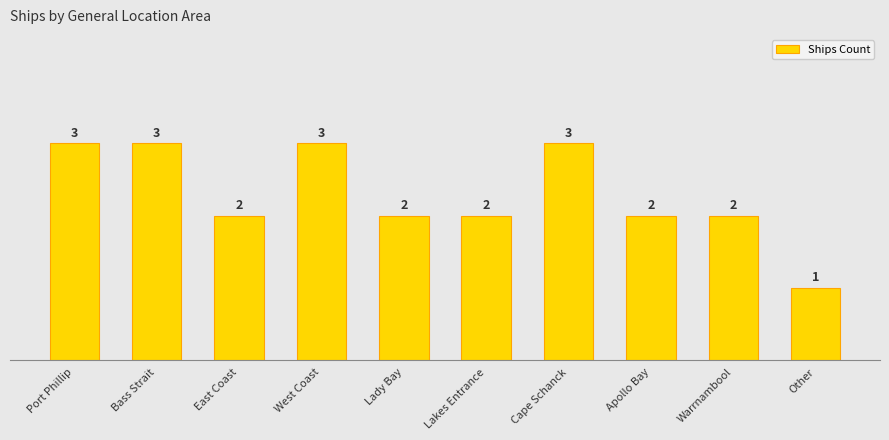

Is it true that the value at Apollo Bay is 1?

False